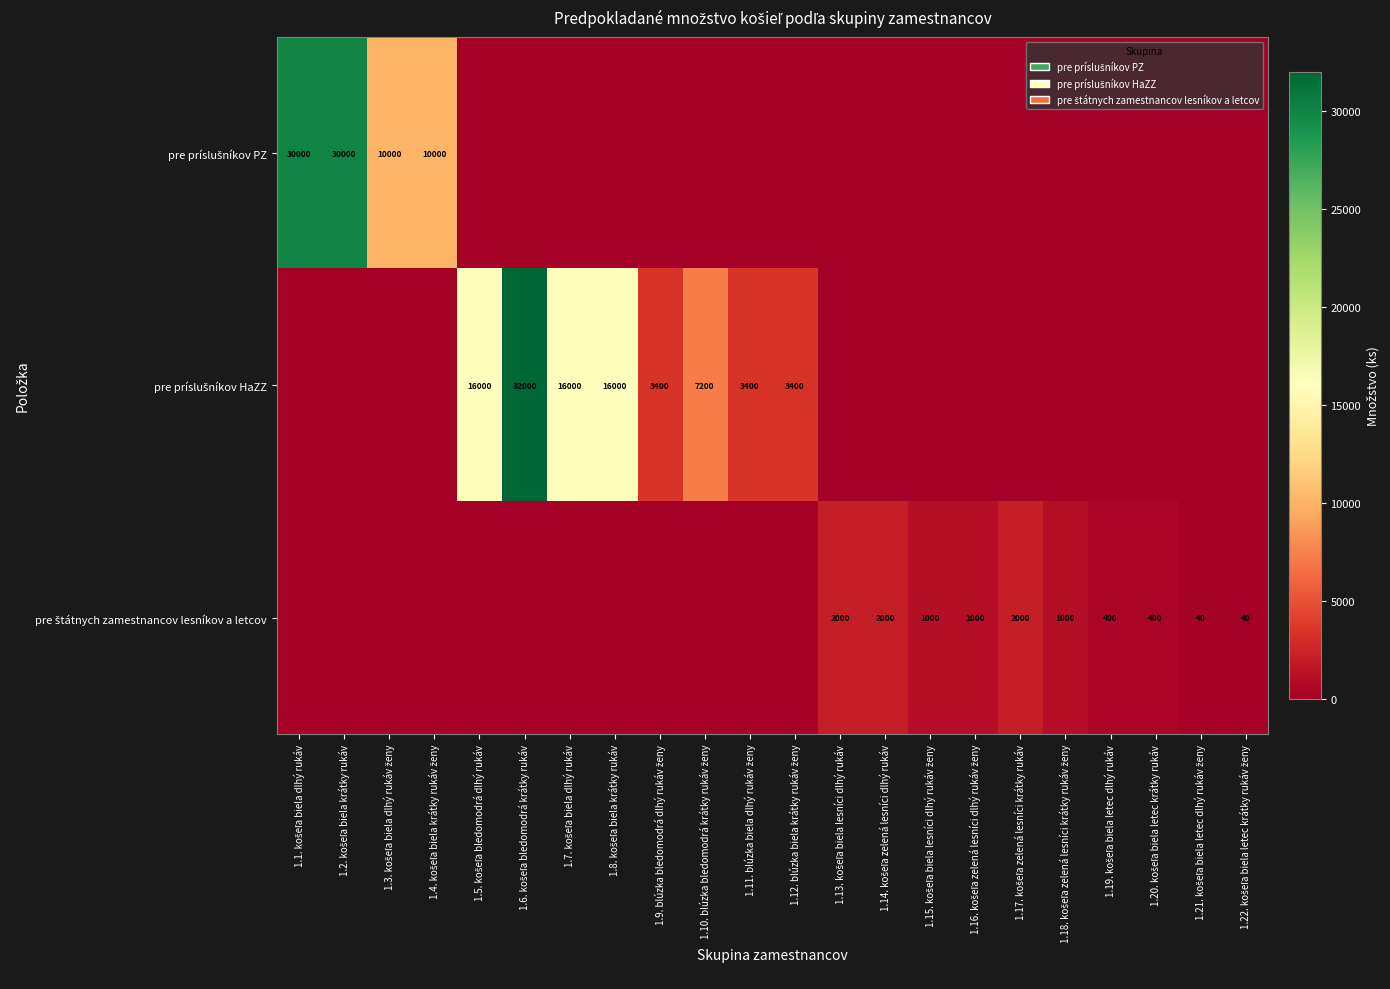

Count the number of data series in this chart.

3